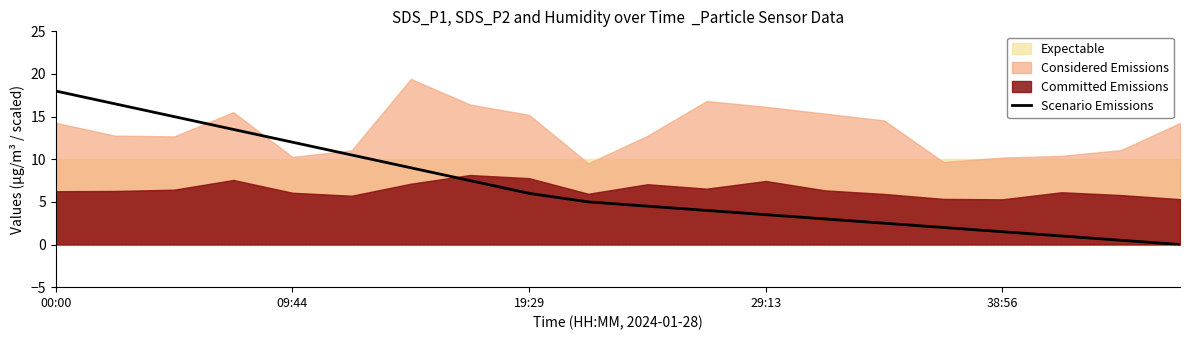

The value at 00:00 is 18.0. True or false?

True